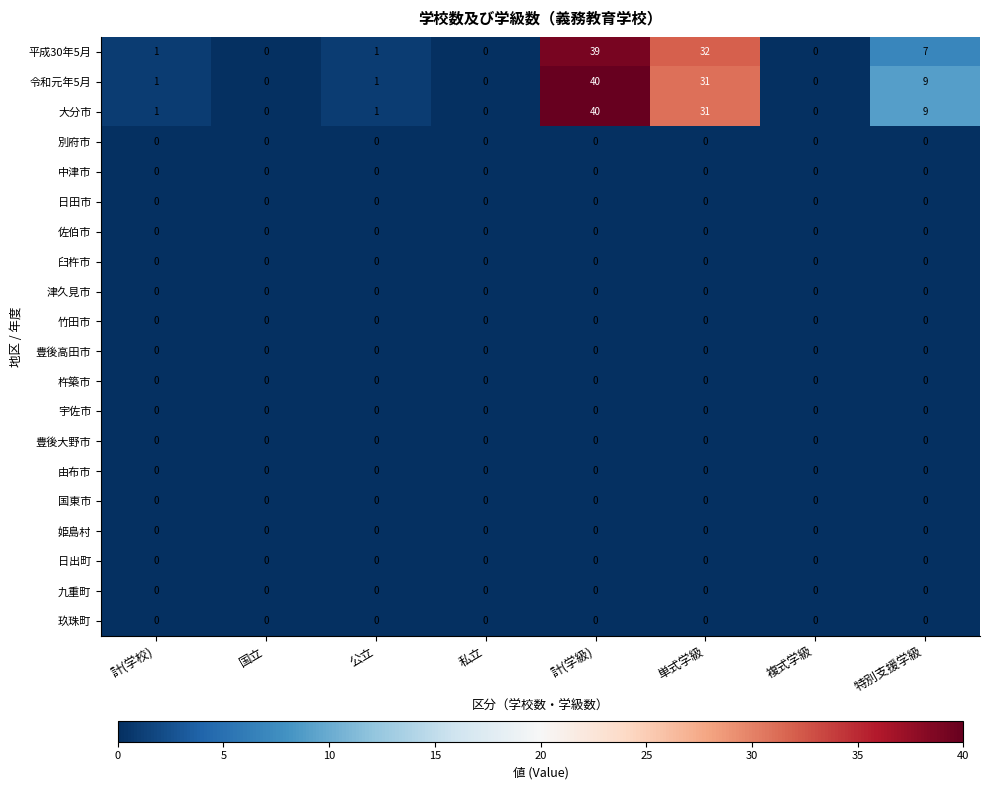

Between 計(学級) and 特別支援学級, which series saw the biggest shift?

平成30年5月